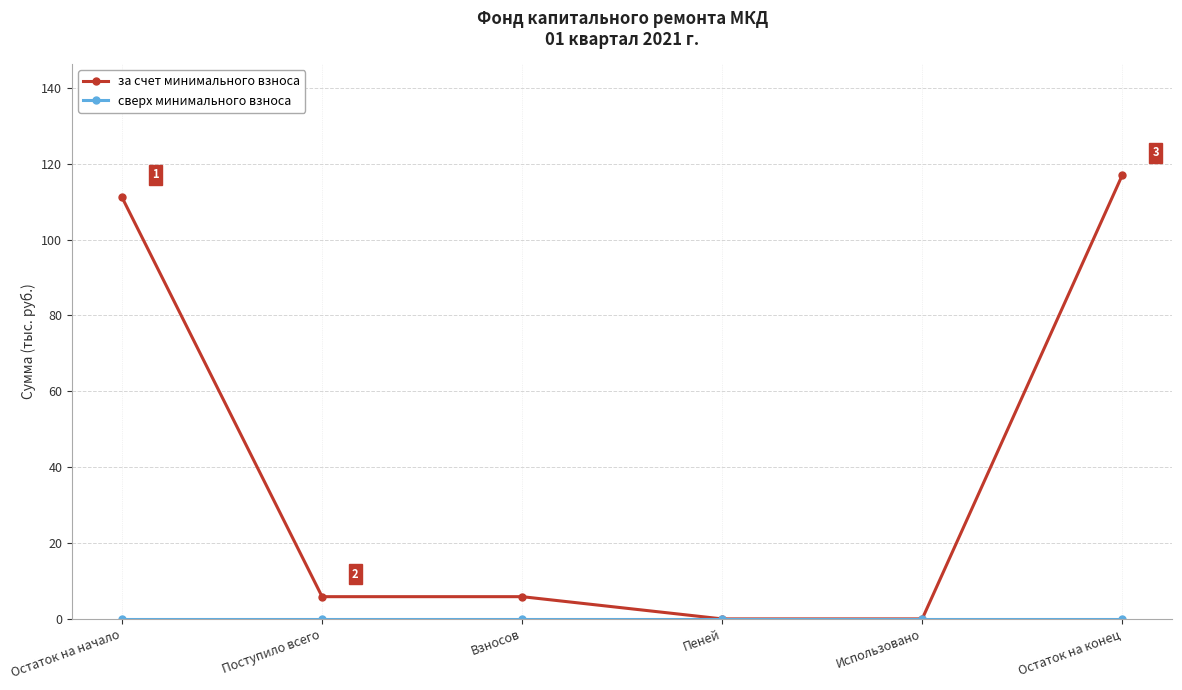

What is the greatest value displayed?

117.0